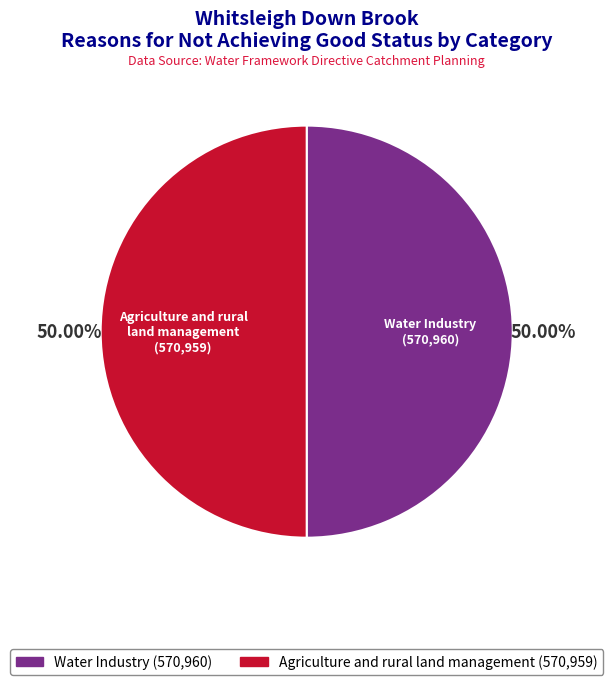

The Water Industry slice represents 50% of the pie. True or false?

True